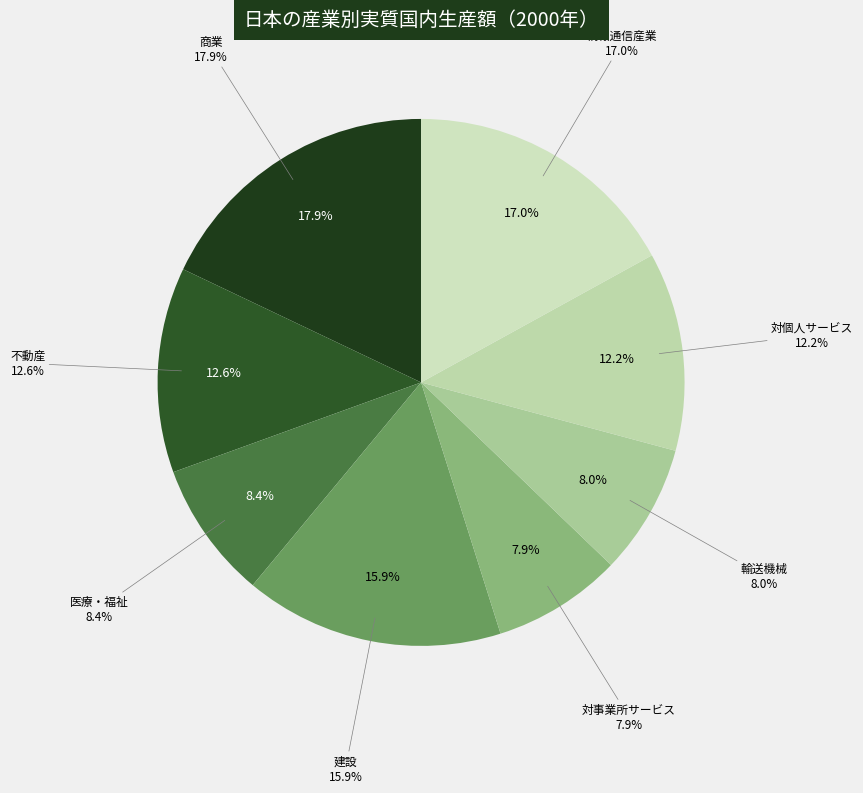

Is 対個人サービス the majority of the pie?

No